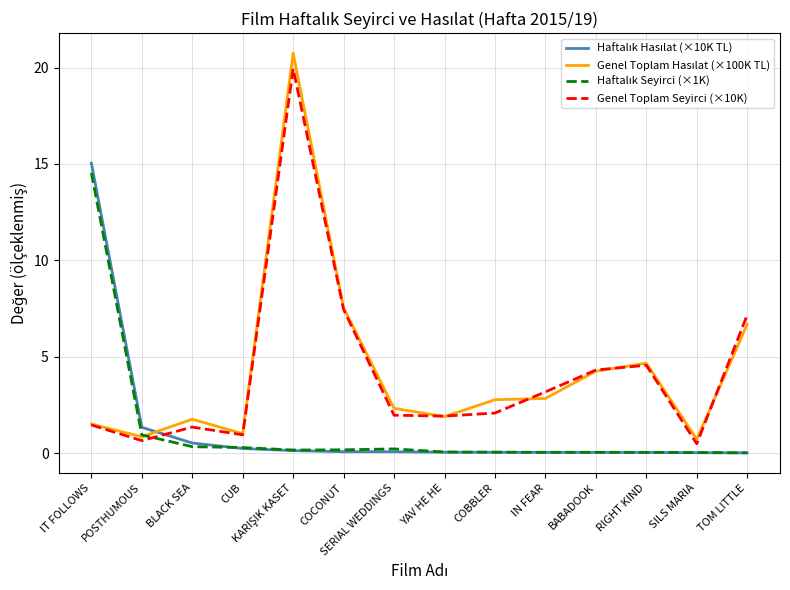

True or false: Genel Toplam Seyirci (×10K) has a value of 1.7 at IN FEAR.

False